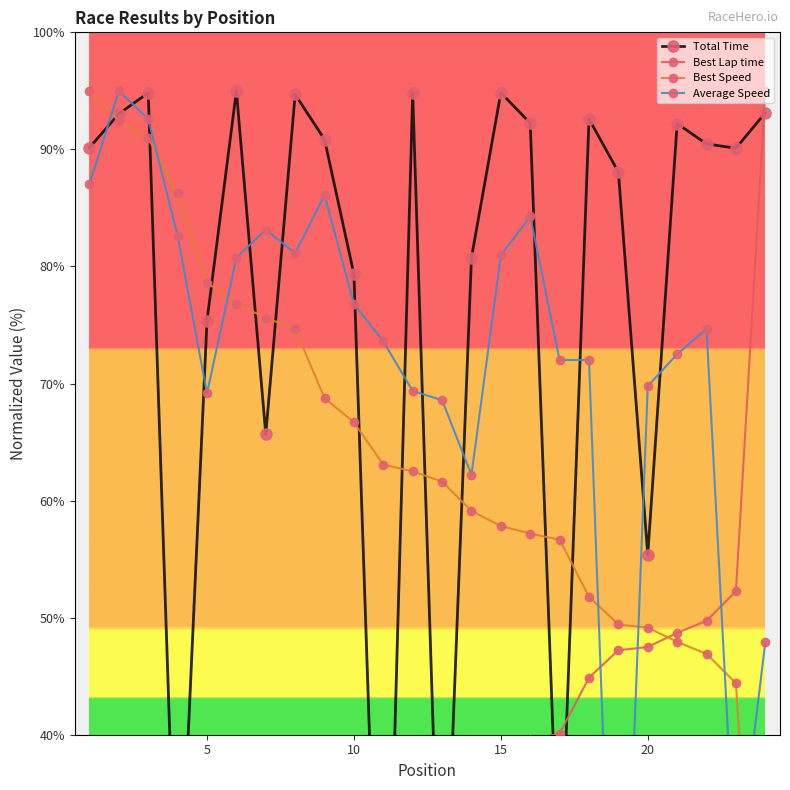

Is it true that Average Speed equals 115.4 at 25?

False